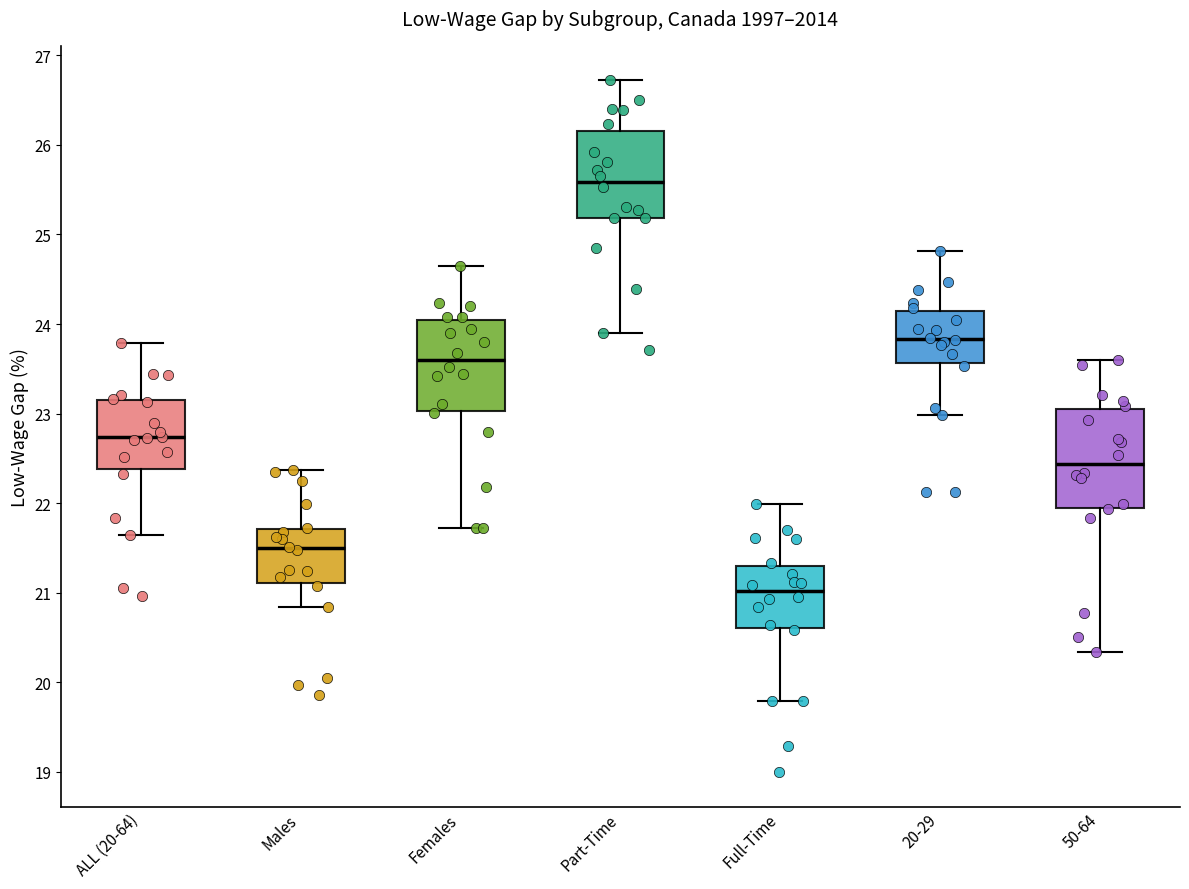

Reading left to right, transcribe this box plot: for each box, give where its median line is, the range the box spans, and where its two whiskers end, as read against the y-axis. The values are not printed on the chart, so give them approximately, as read against the axis.

ALL (20-64): median 22.7, box 22.4 to 23.2, whiskers 21.6 to 23.8
Males: median 21.5, box 21.1 to 21.7, whiskers 20.8 to 22.4
Females: median 23.6, box 23.0 to 24.0, whiskers 21.7 to 24.7
Part-Time: median 25.6, box 25.2 to 26.2, whiskers 23.9 to 26.7
Full-Time: median 21.0, box 20.6 to 21.3, whiskers 19.8 to 22.0
20-29: median 23.8, box 23.6 to 24.1, whiskers 23.0 to 24.8
50-64: median 22.4, box 21.9 to 23.1, whiskers 20.3 to 23.6